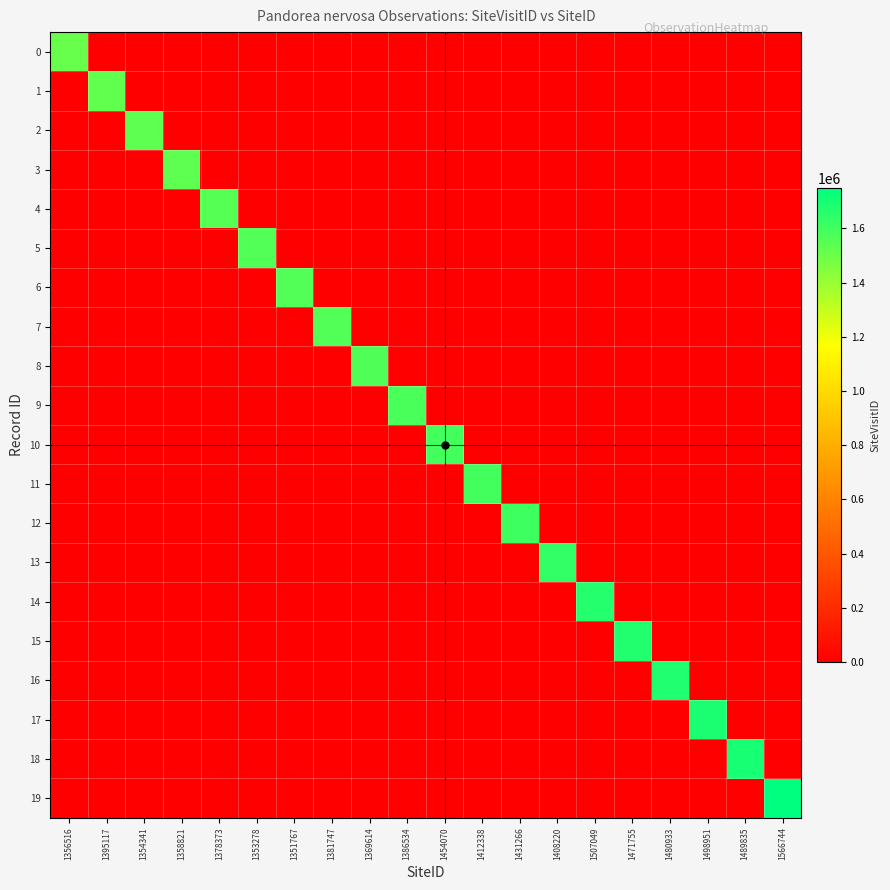

At how many categories does at least one series exceed 1700056?

1